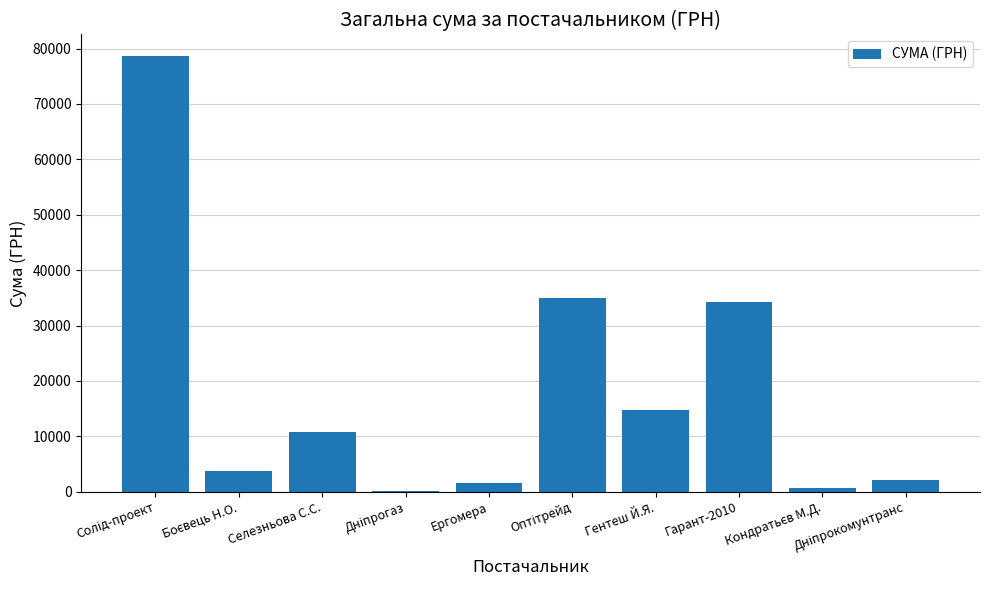

Is it true that the value at Гентеш Й.Я. is 24666.5?

False